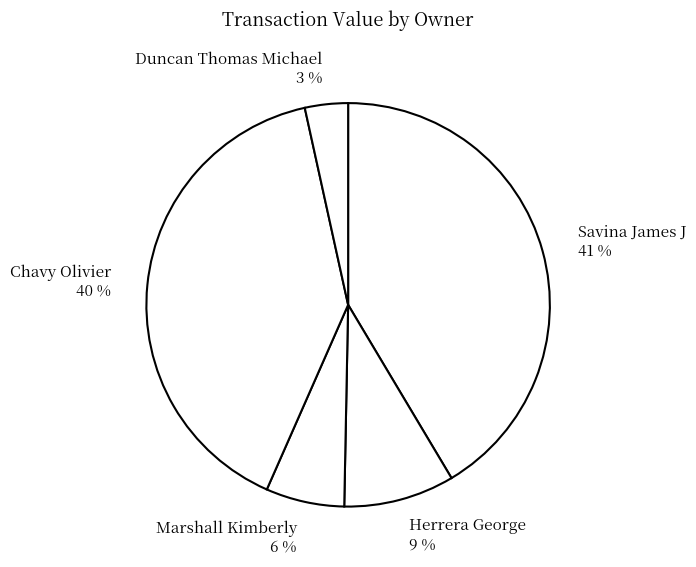

Rank the categories by value from lowest to highest.

Duncan Thomas Michael, Marshall Kimberly, Herrera George, Chavy Olivier, Savina James J